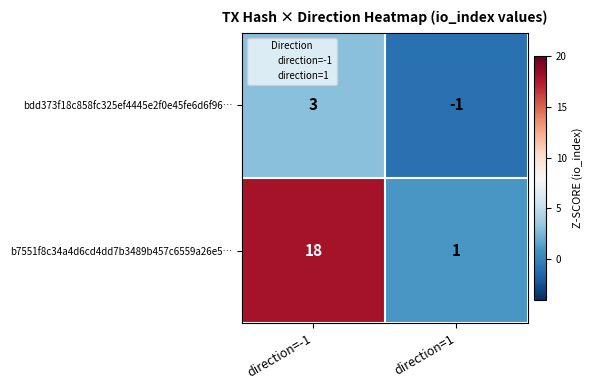

At which category does the chart reach its peak across all series?

direction=-1